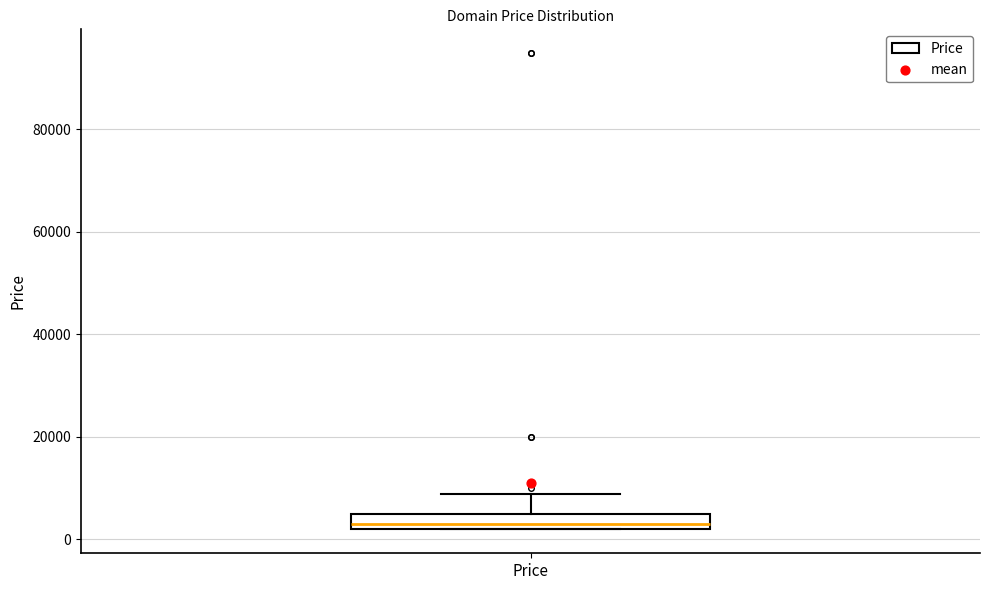

Transcribe this box plot: give where the median line is, the range the box spans, and where the two whiskers end, as read against the y-axis. The values are not printed on the chart, so give them approximately, as read against the axis.

median 2000 (just above the box's lower edge), box 2000 to 4000, whiskers 2000 to 8000